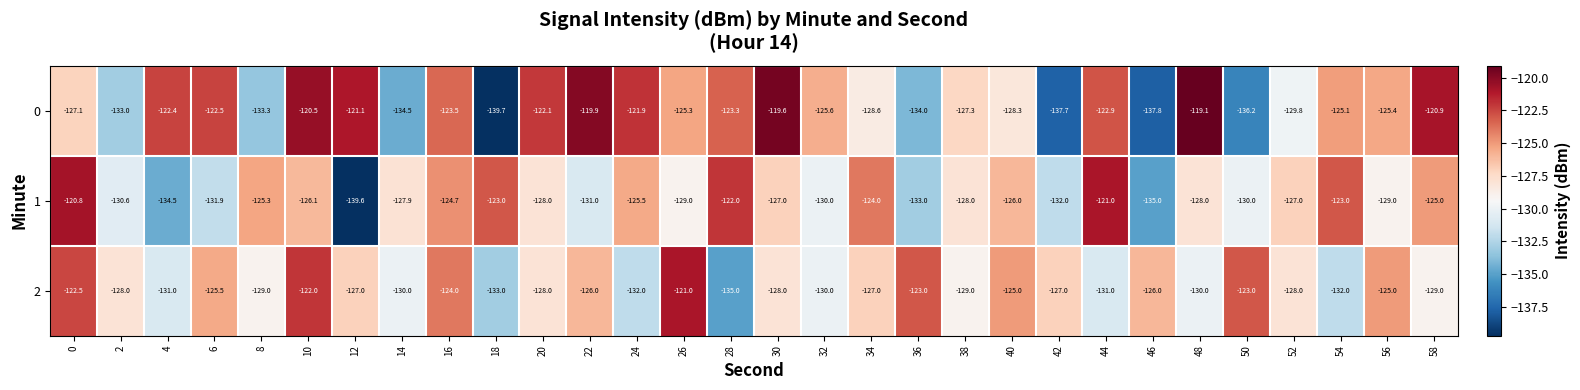

The 2 series shows -64.1 at 2. True or false?

False